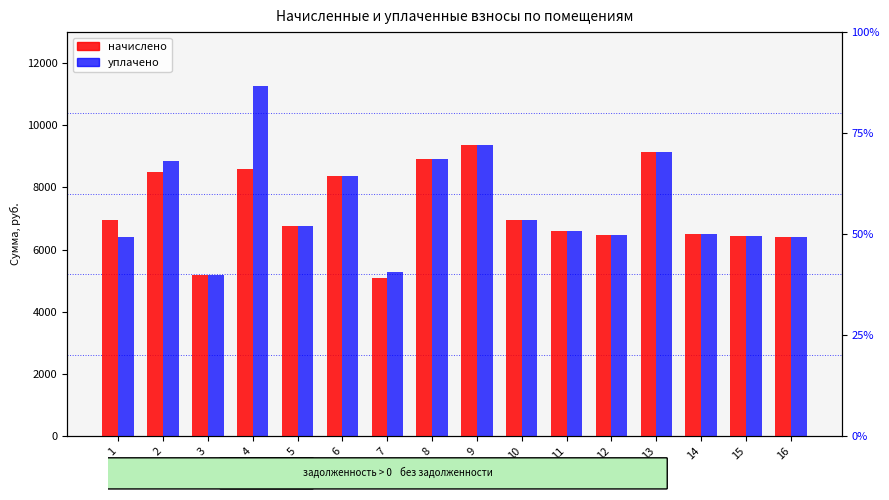

List the series in order of their peak value, lowest first.

начислено, уплачено